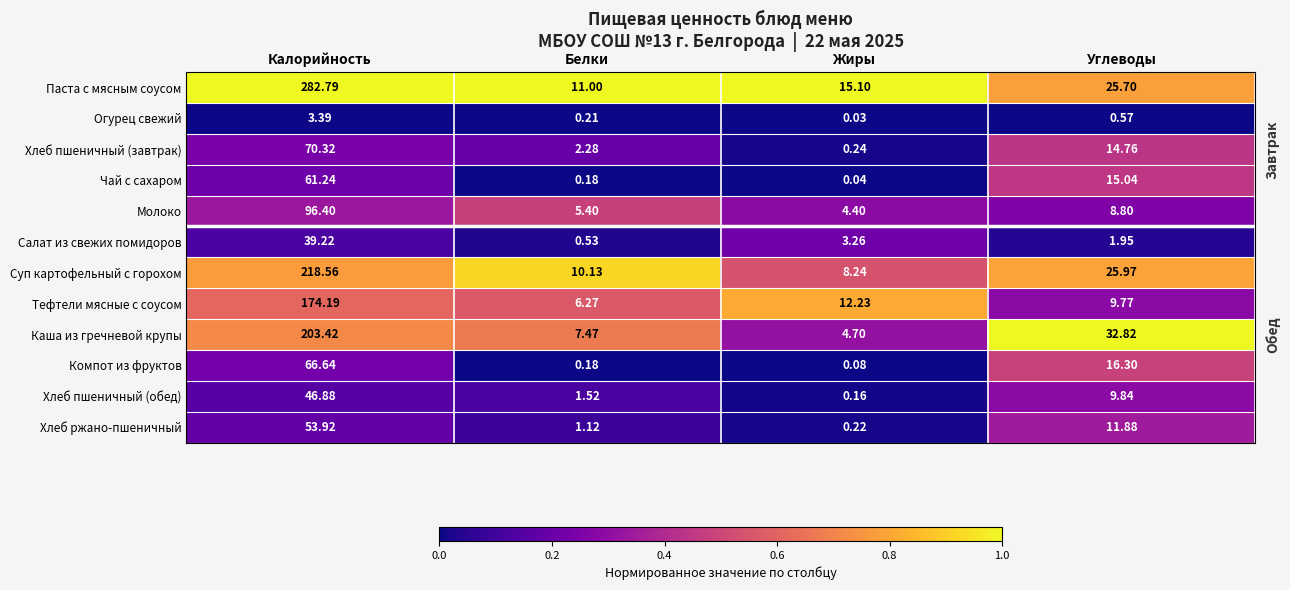

At which label is Хлеб ржано-пшеничный closest to 27?

Углеводы